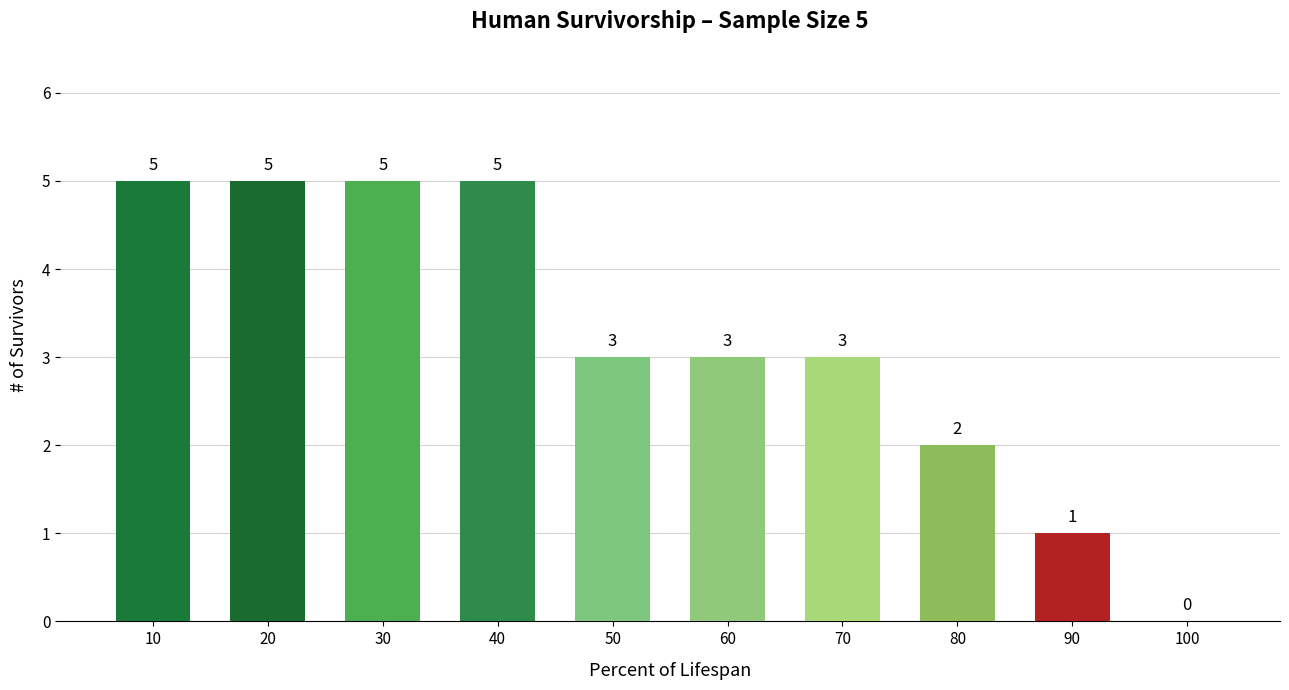

At which label does the data first exceed 3?

10